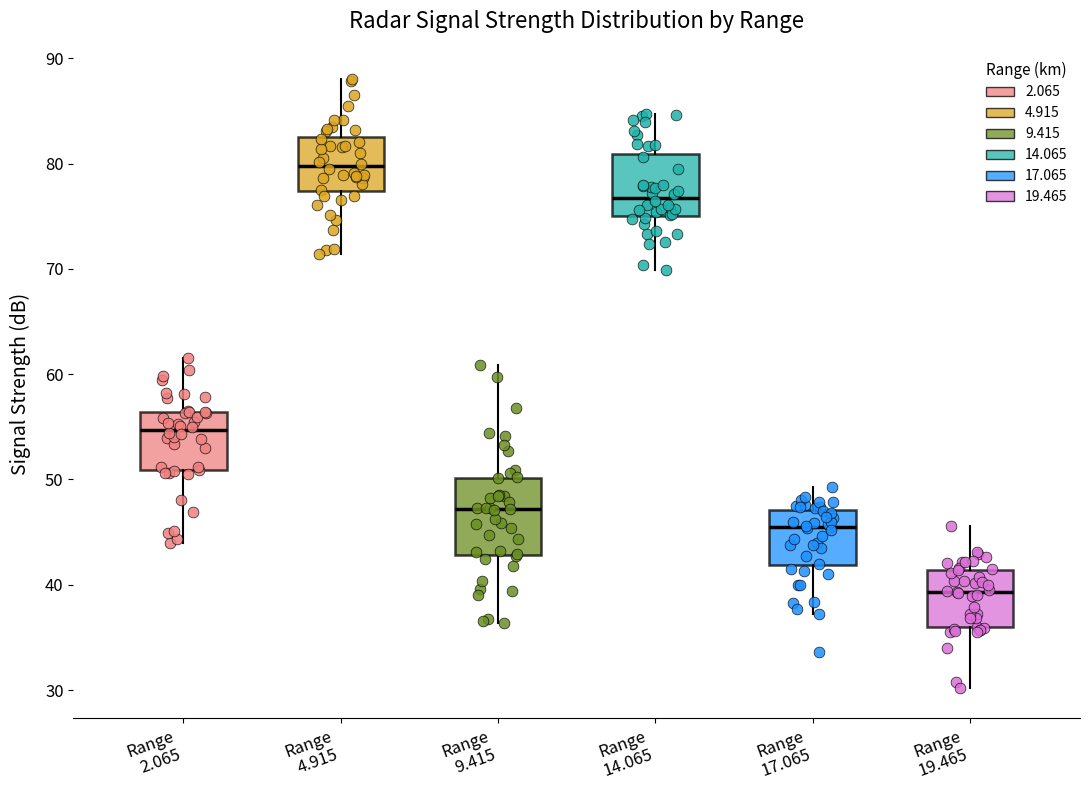

Where is the lower edge of the box for Range 19.465 on the y-axis? The values are not printed on the chart, so give them approximately, as read against the axis.

36